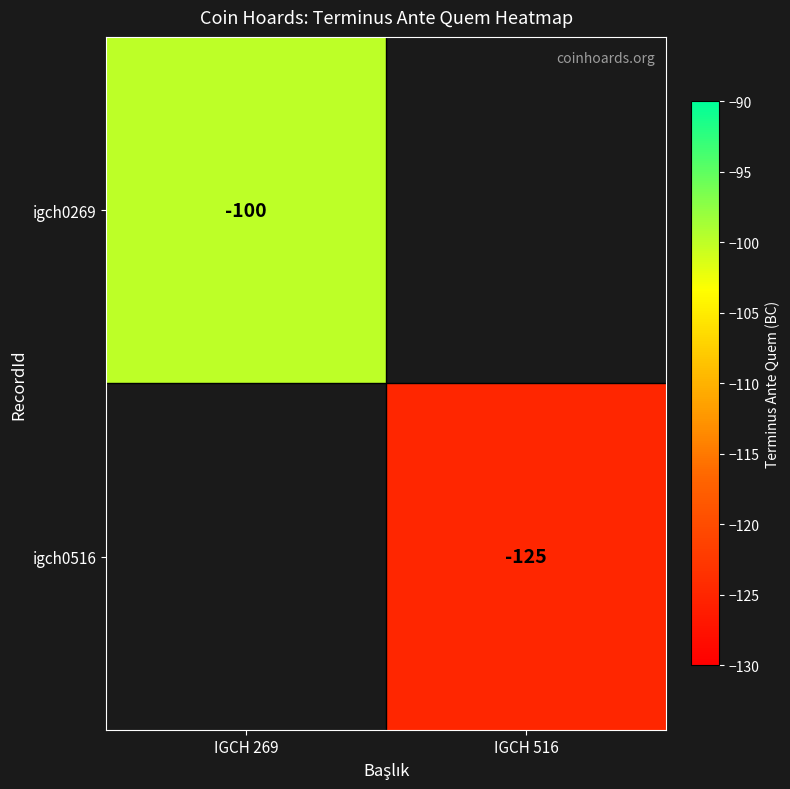

The igch0269 series shows -100 at IGCH 269. True or false?

True